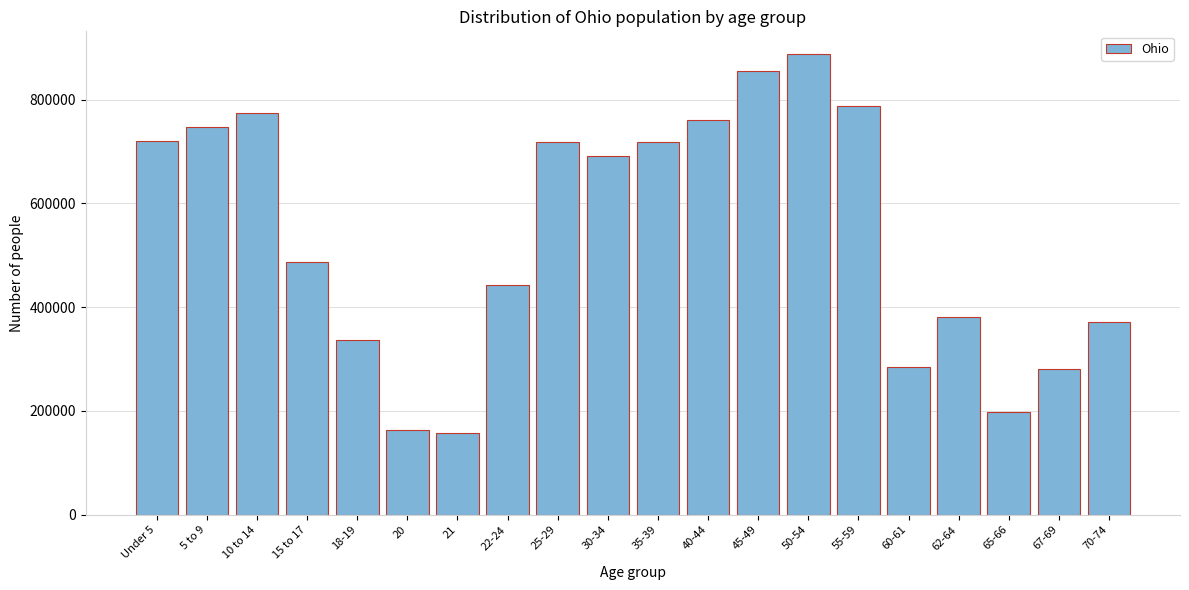

What is the sum of all values?

10764723